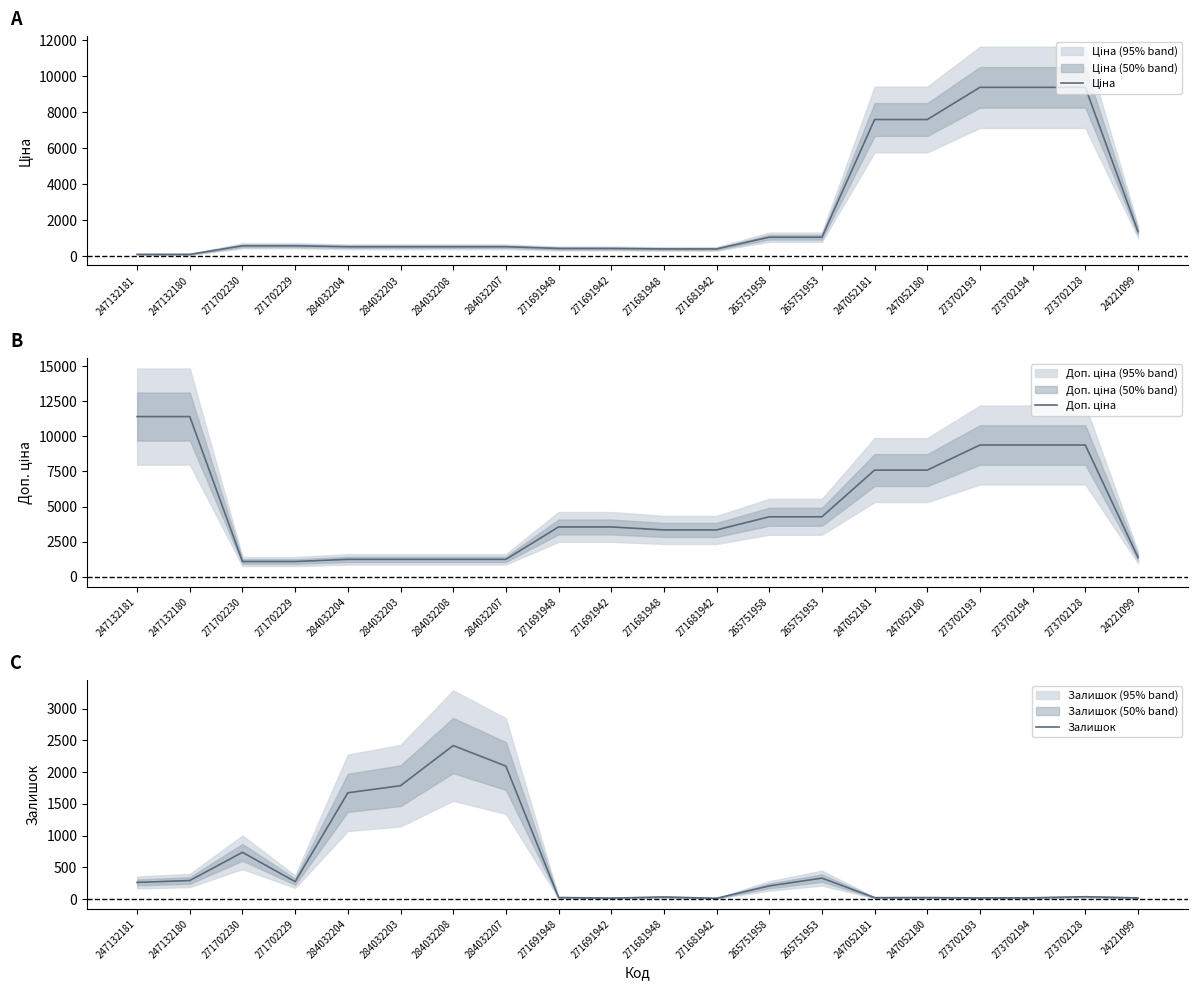

How many distinct data groups are displayed?

3